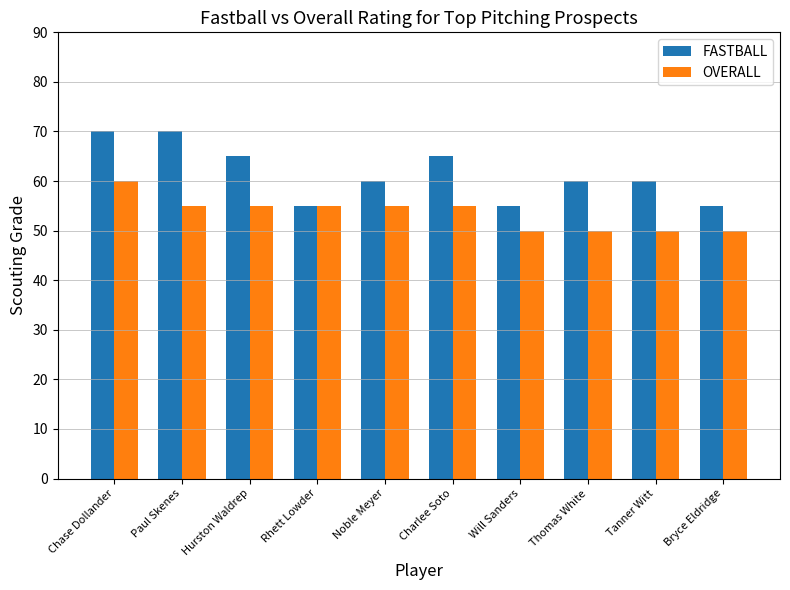

What is the difference between the highest and lowest values at Bryce Eldridge?

5